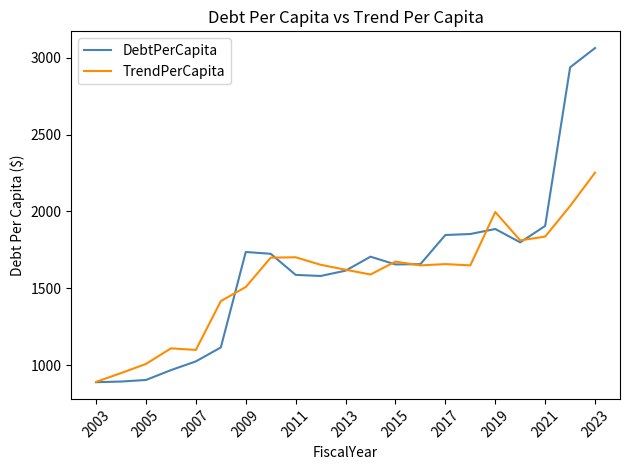

List the series in order of their peak value, highest first.

DebtPerCapita, TrendPerCapita